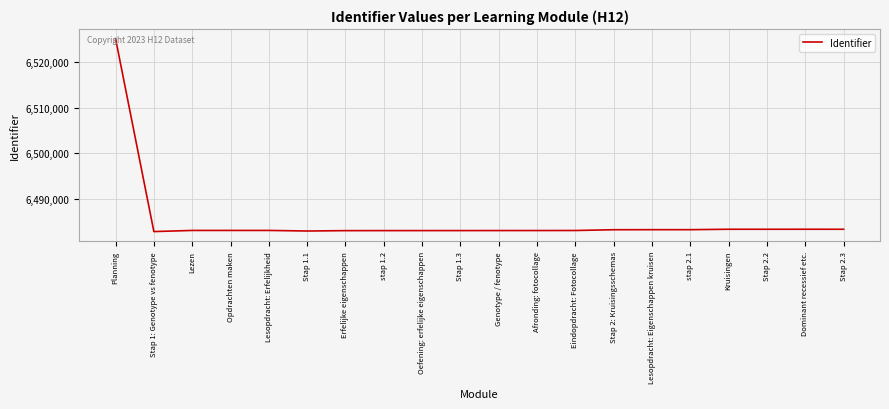

At which category does the chart reach its peak across all series?

Planning